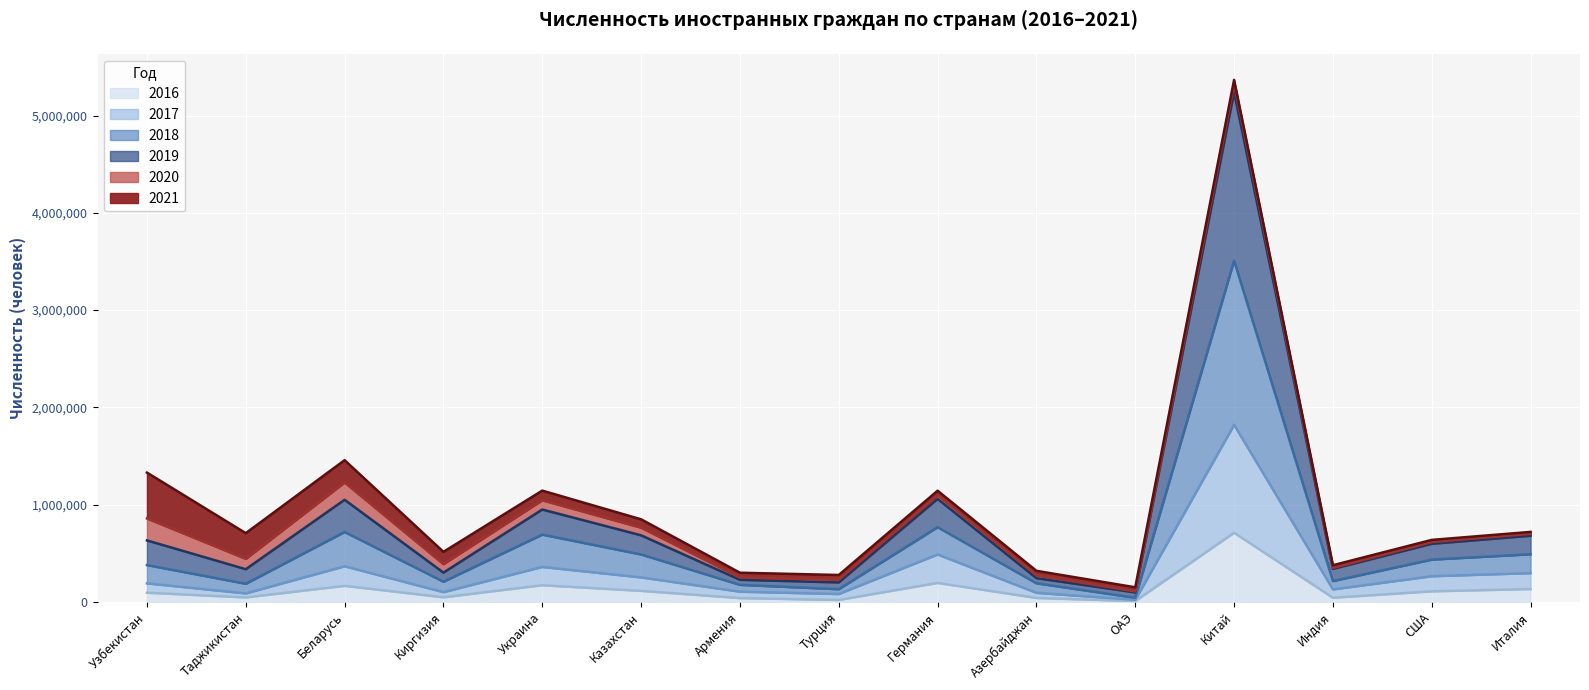

True or false: 2016 and 2018 cross at least once.

False